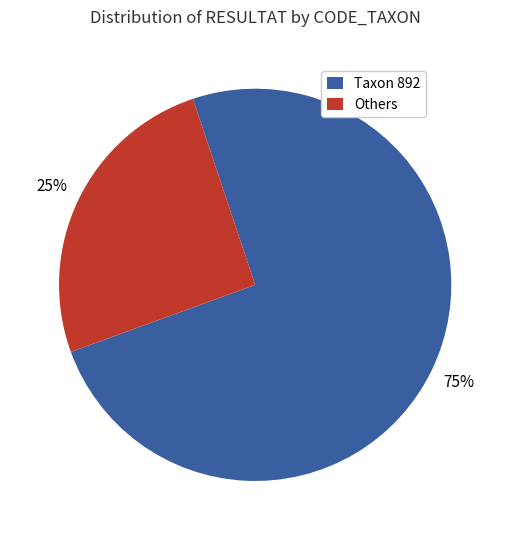

True or false: Others accounts for 25% of the total.

True